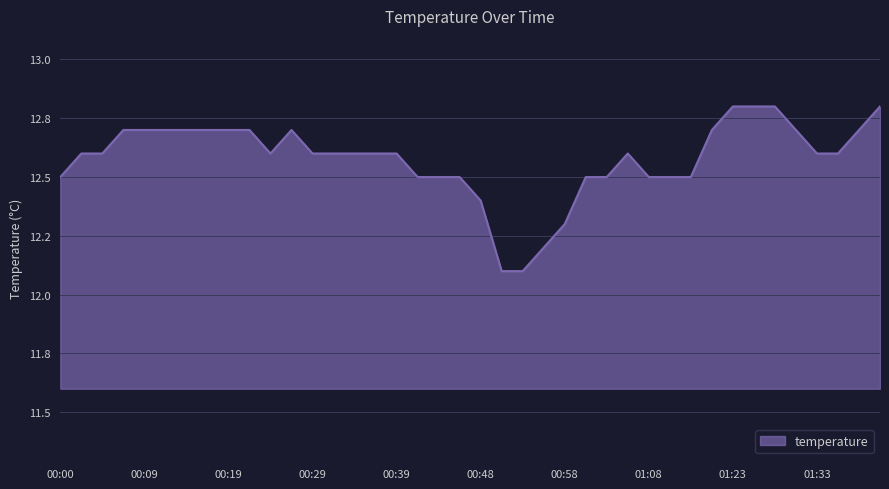

What is the difference between the maximum and minimum values?

0.7